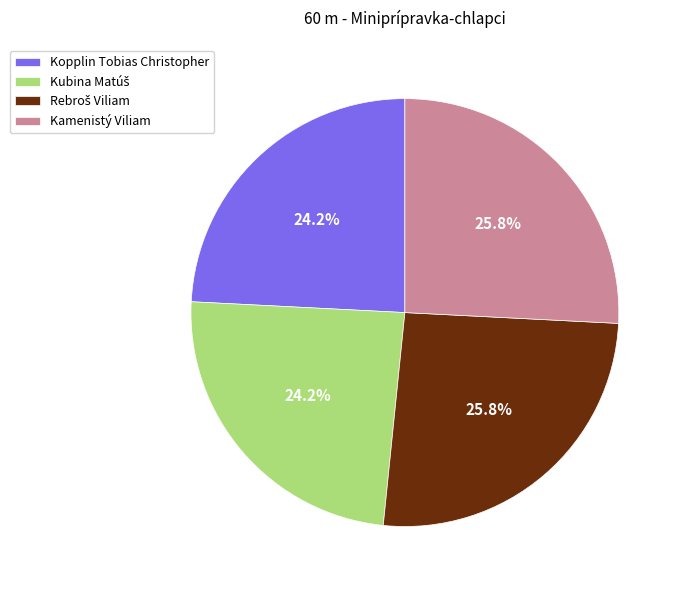

What portion of the pie excludes Kamenistý Viliam?

74.2%